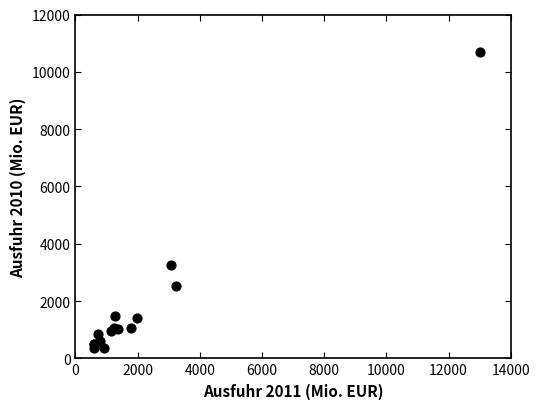

What Y value in the scatter plot is closest to 5520?

3248.7